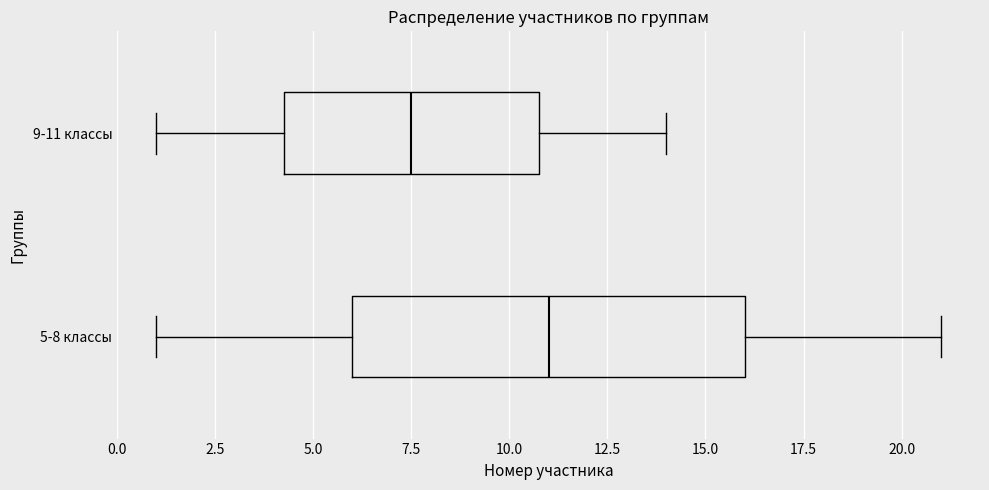

Comparing the boxes themselves (not the whiskers), which one is the widest?

5-8 классы